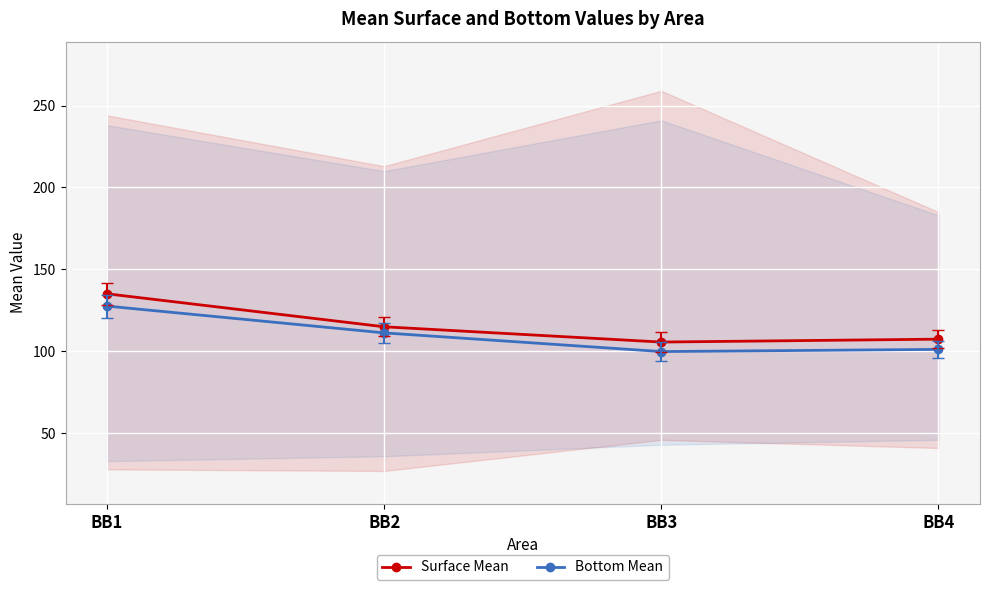

Reading left to right, list all the values displayed in this chart.

Surface Mean: 135.1	115.0	105.7	107.5
Bottom Mean: 127.6	111.3	99.9	101.2